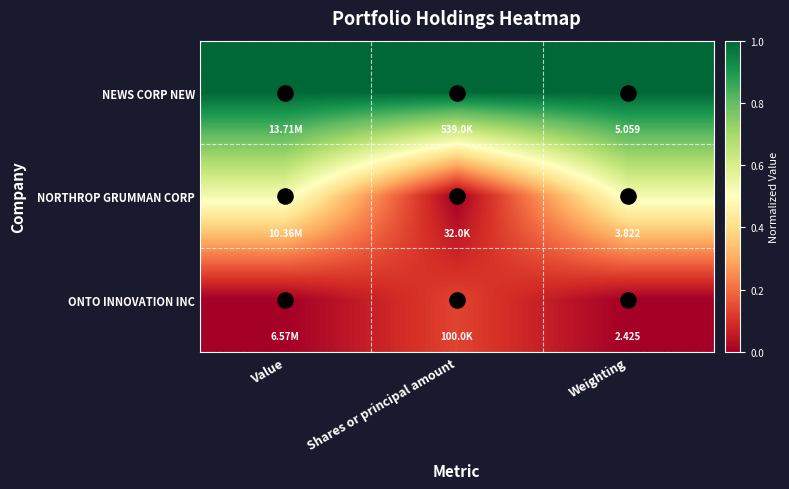

Is it true that NEWS CORP NEW equals 1.6 at Weighting?

False